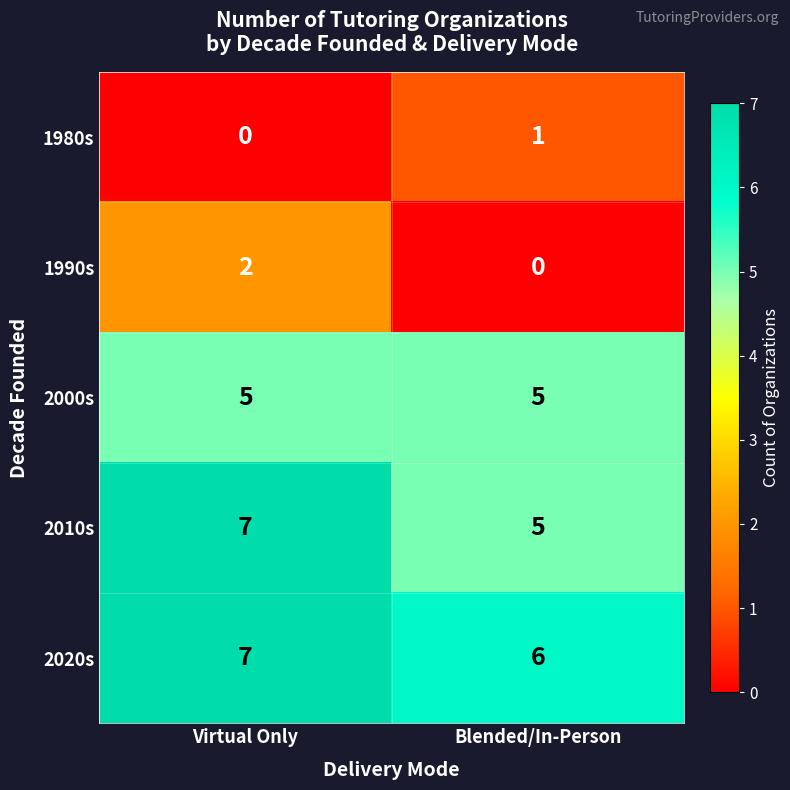

What is the sum of the 2010s values at Blended/In-Person and Virtual Only?

12